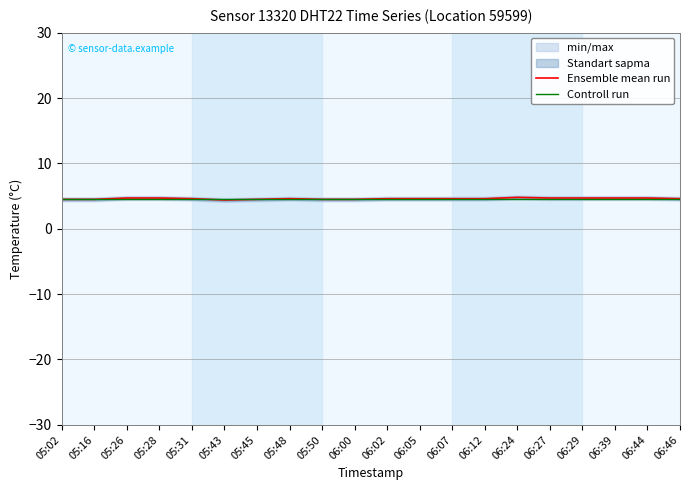

Between 06:44 and 05:26, which is larger?

06:44